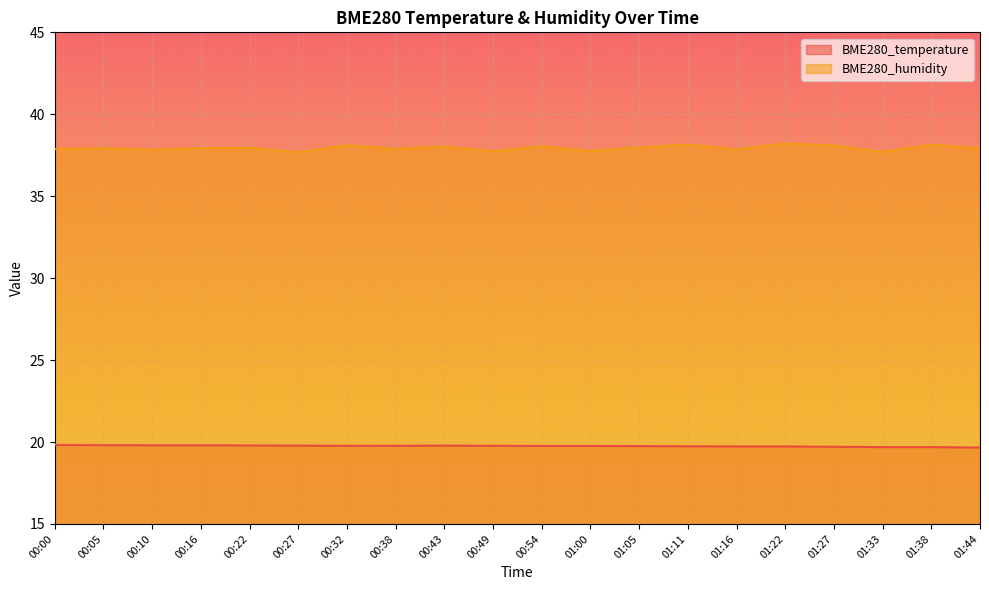

List the series in order of their peak value, highest first.

BME280_humidity, BME280_temperature